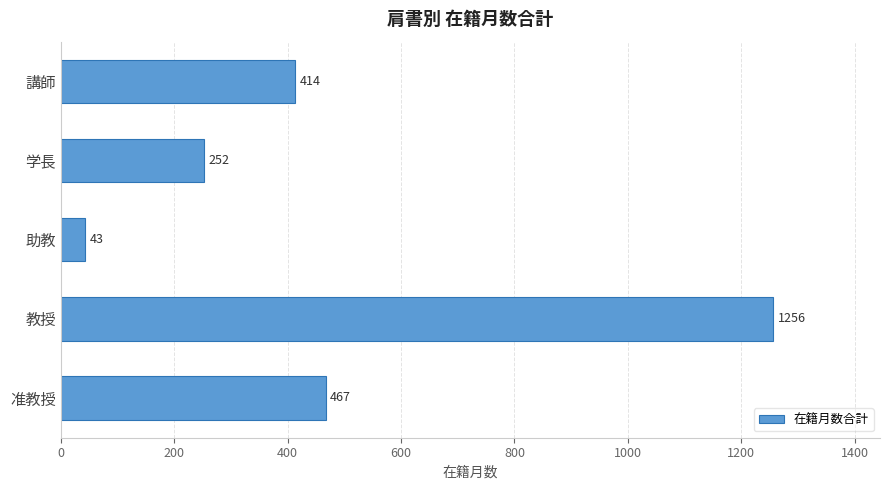

What is the ratio of the value at 学長 to the value at 講師?

0.6